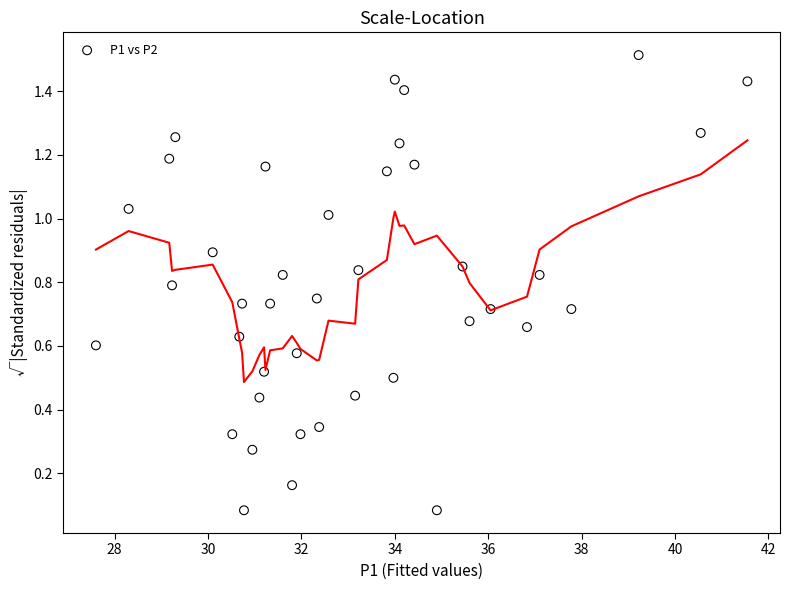

What is the range of X values (max minus min)?

13.9